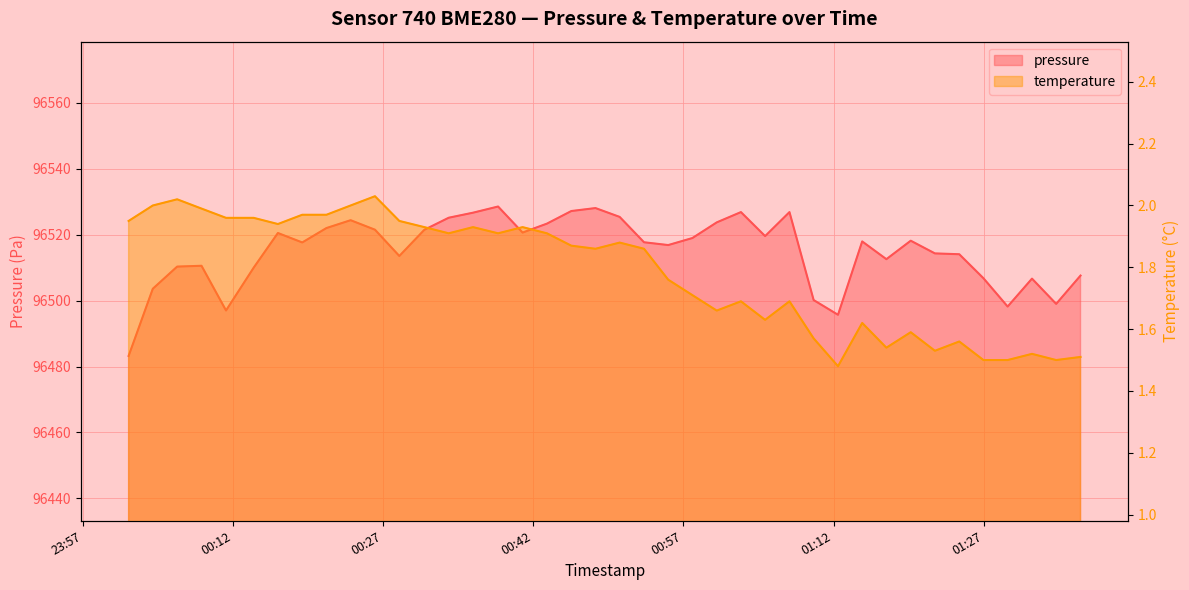

True or false: temperature and pressure cross at least once.

False